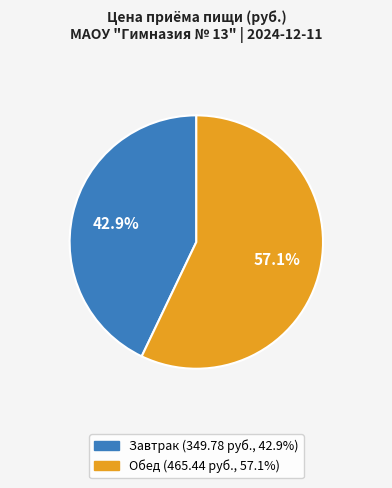

Which category accounts for the majority?

Обед